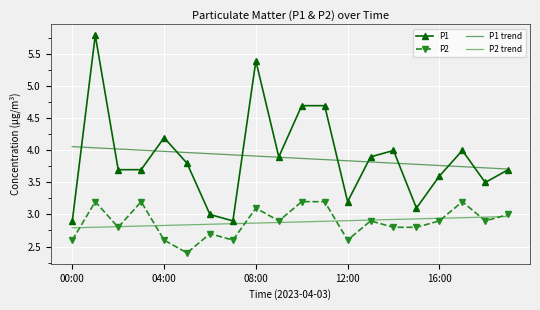

Which series has the largest range (max minus min)?

P1